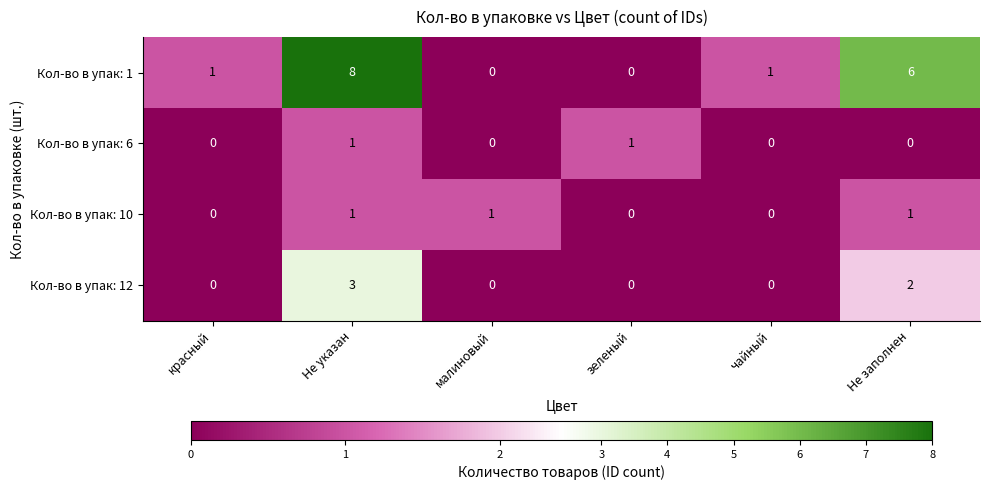

At which category does the chart reach its peak across all series?

Не указан